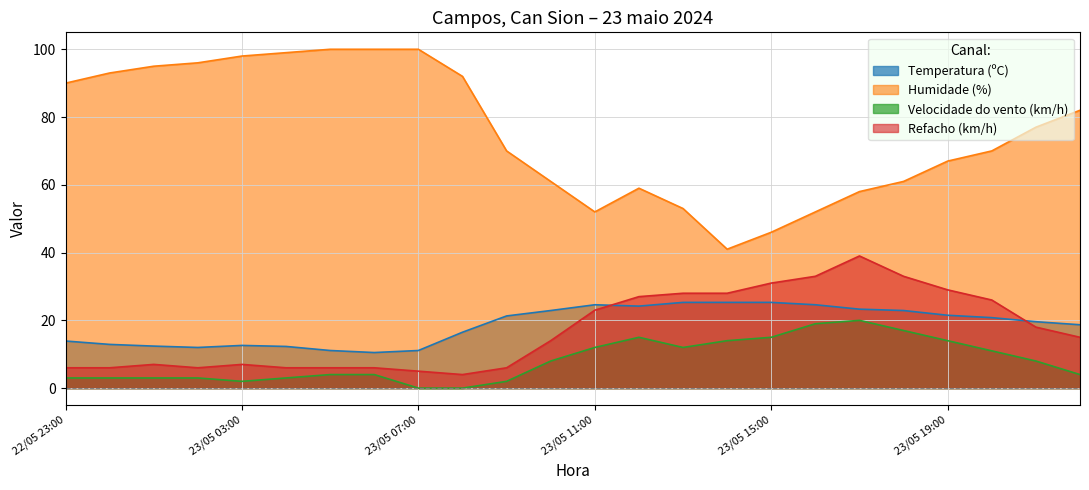

What is the difference between the maximum and minimum values in the Refacho (km/h) series?

35.0